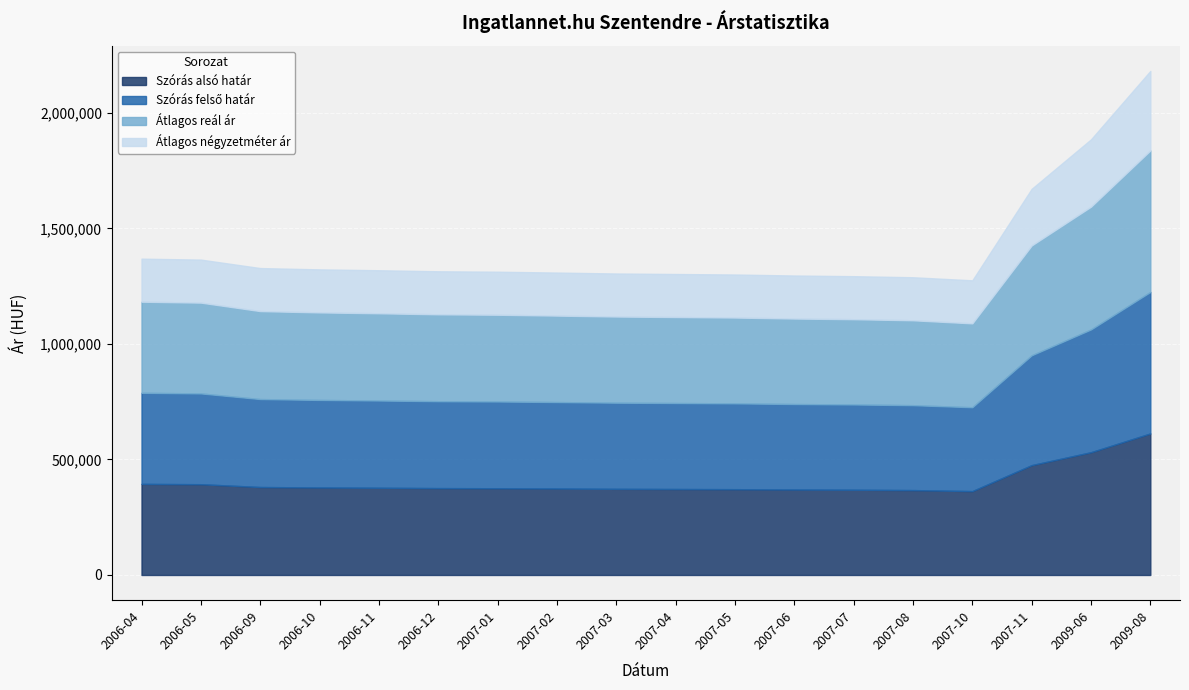

Does the chart display data point markers on the line(s)?

No